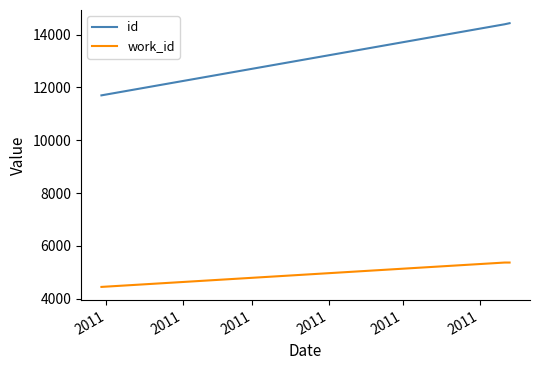

What are all the series names shown in the legend?

id, work_id